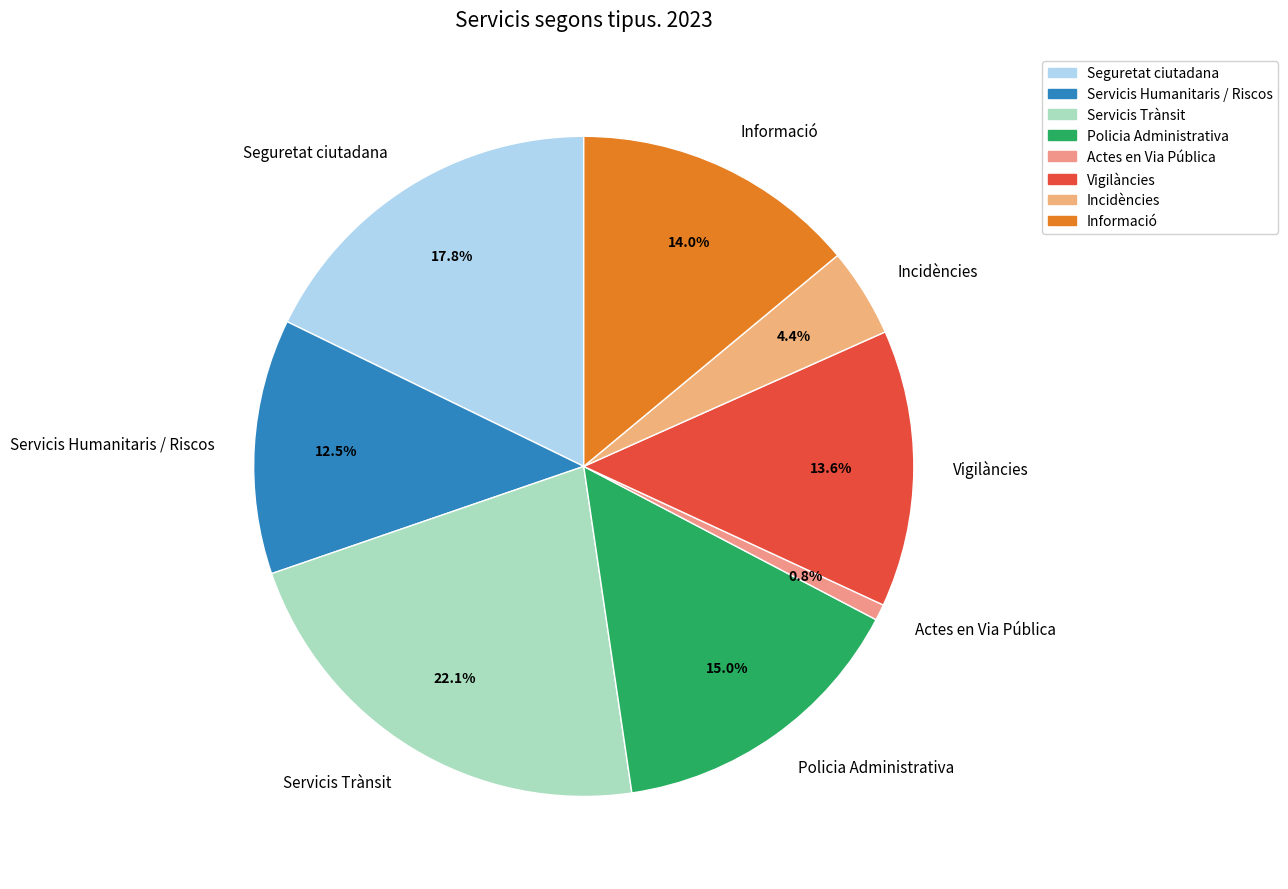

To the nearest percent, what is the combined percentage of Servicis Humanitaris / Riscos and Vigilàncies?

26%